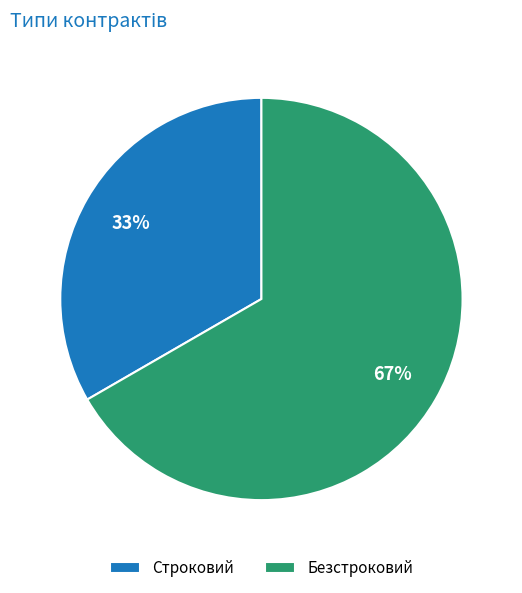

Combined, do Строковий and Безстроковий account for over 50%?

Yes